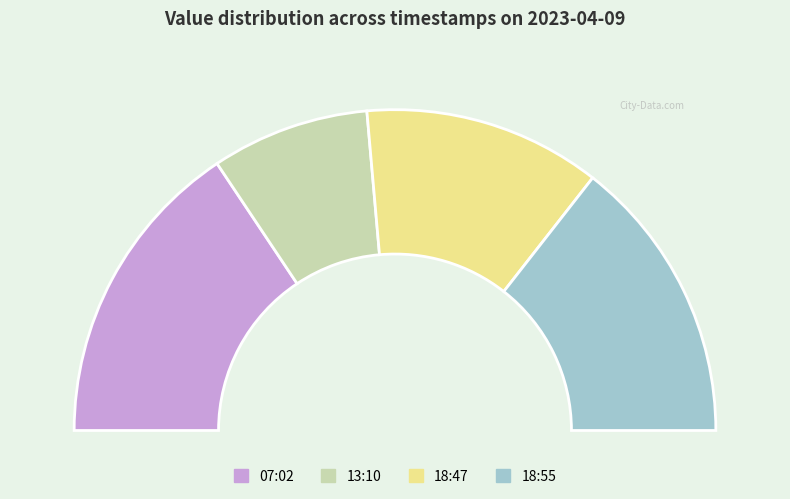

How many slices are in this pie chart?

4